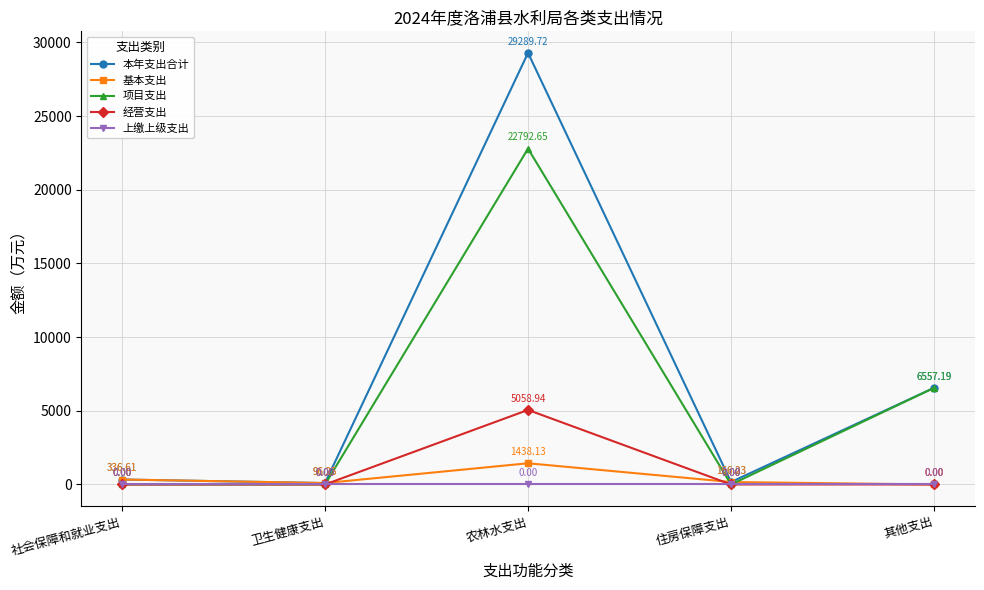

Does the chart have visible grid lines?

Yes